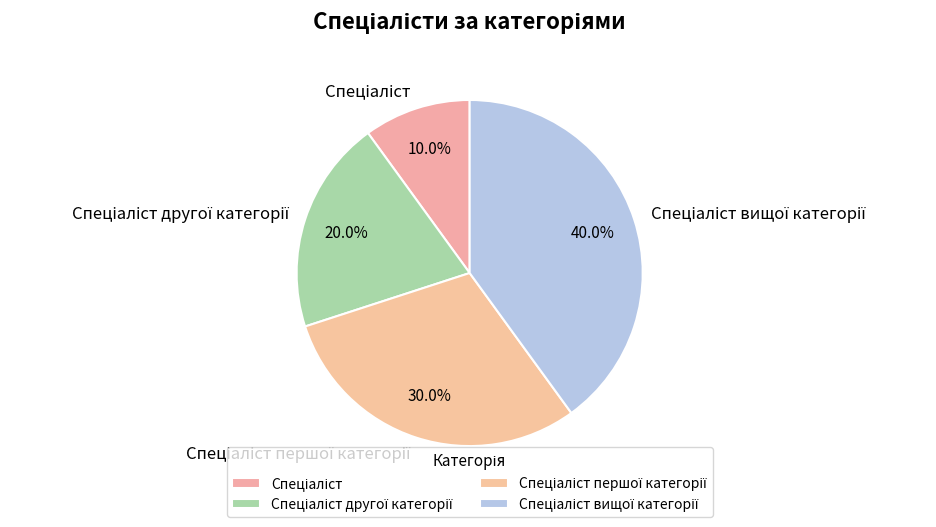

Does any single category account for the majority?

No